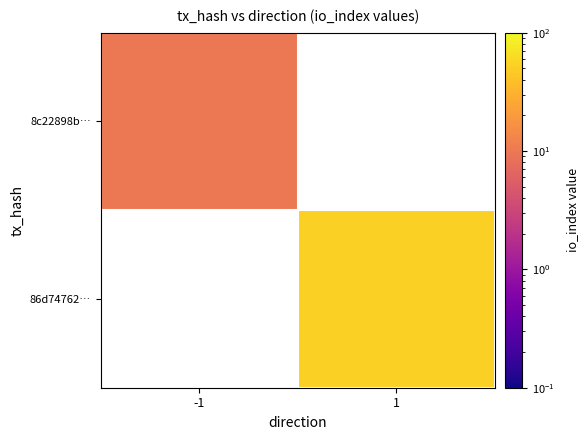

At -1, list the series in order from largest to smallest.

8c22898b…, 86d74762…